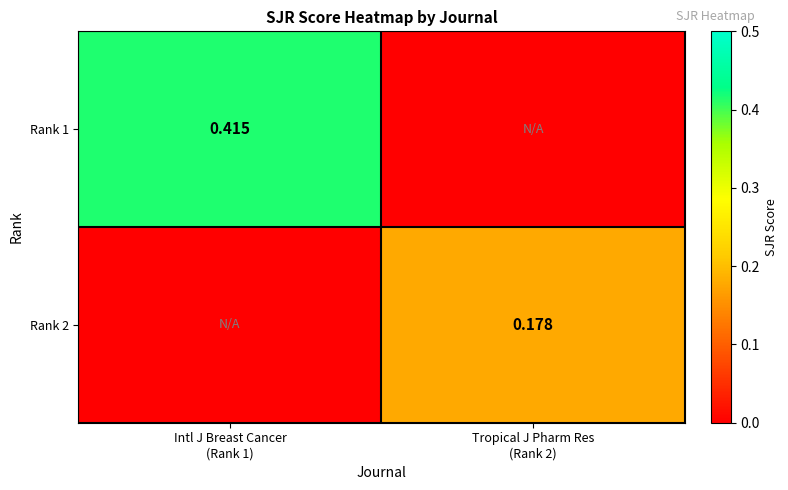

The Rank 1 series shows 0.4 at Intl J Breast Cancer (Rank 1). True or false?

True